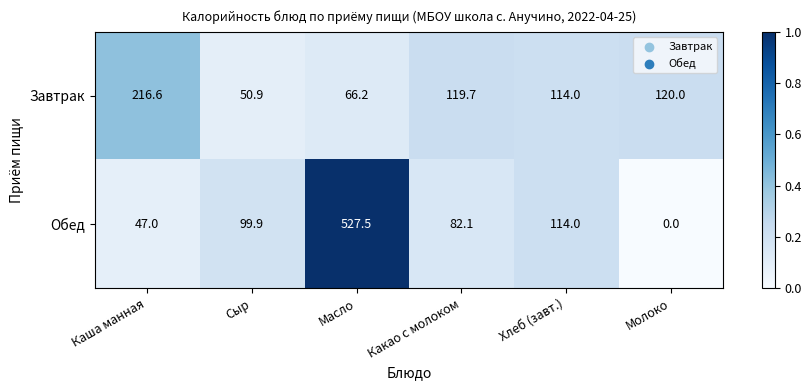

Is it true that Завтрак equals 28.3 at Сыр?

False